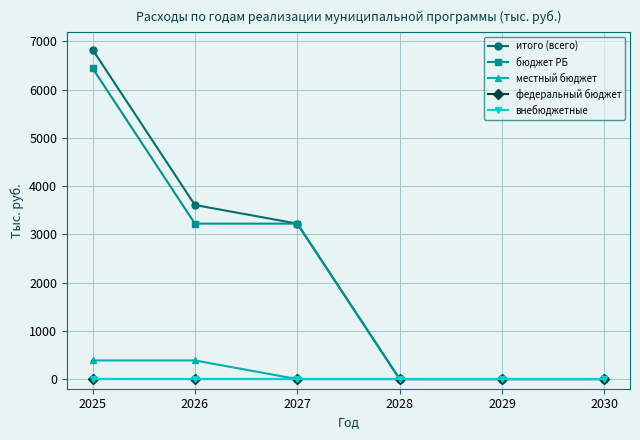

True or false: бюджет РБ and местный бюджет cross at least once.

False